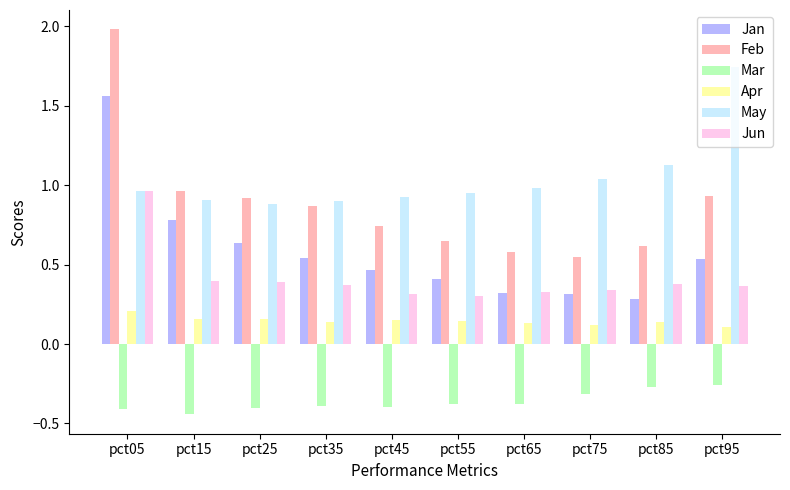

Which category has the lowest value in the Jan series?

pct85